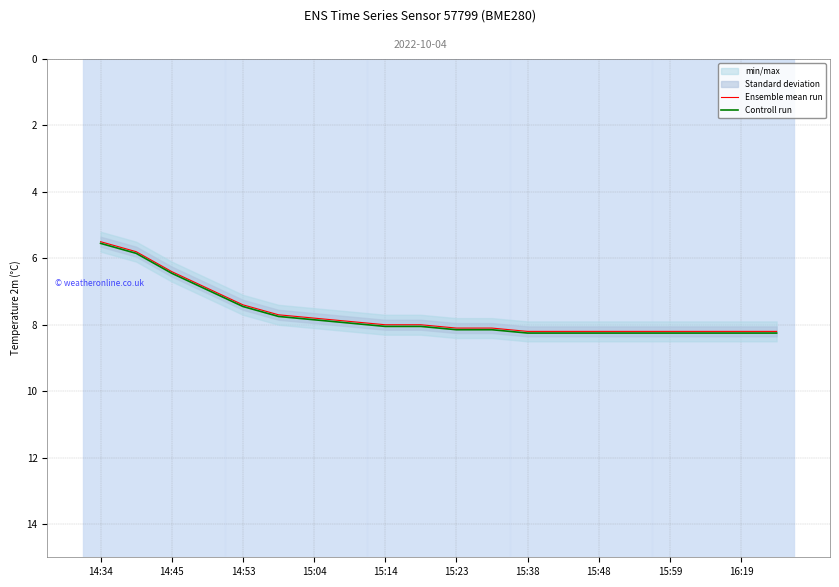

What is the minimum value for Ensemble mean run?

5.5